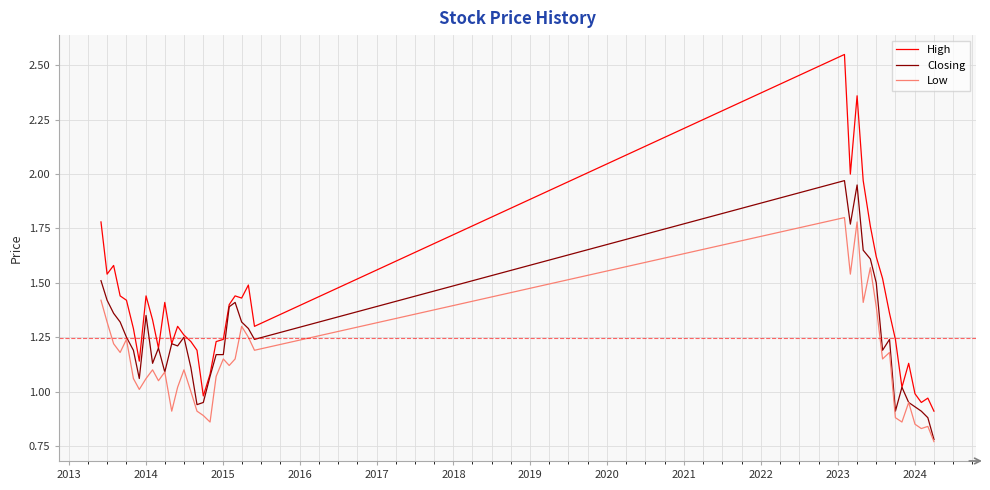

True or false: Low and High intersect in this chart.

False